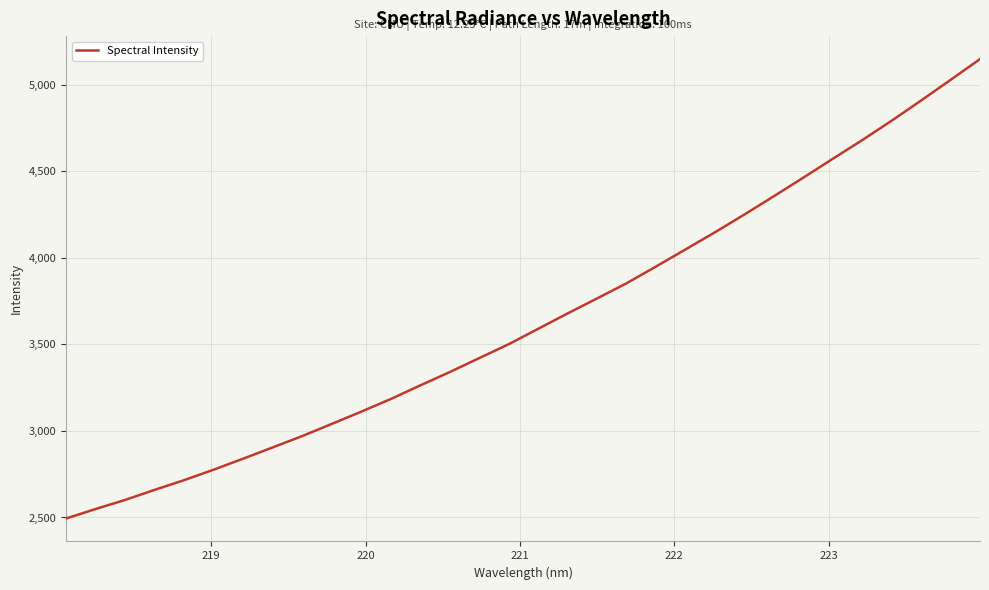

What is the maximum value shown in the chart?

5149.1